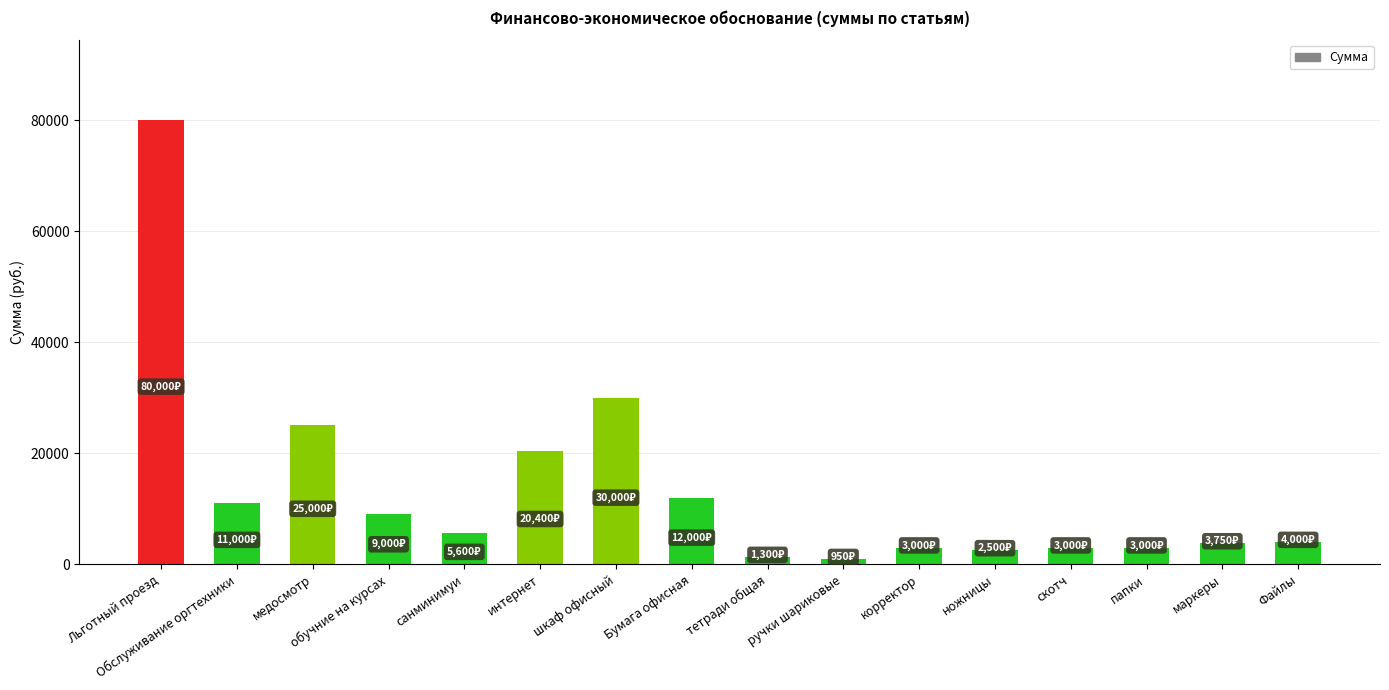

What position from the left is Бумага офисная?

8